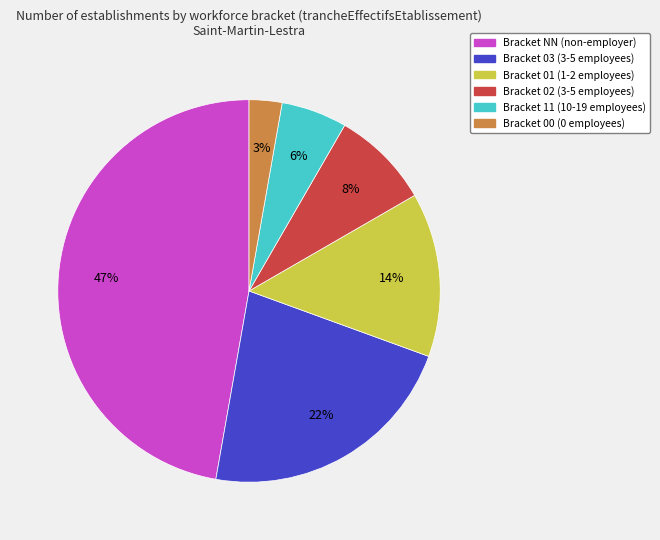

Does any single category account for the majority?

No